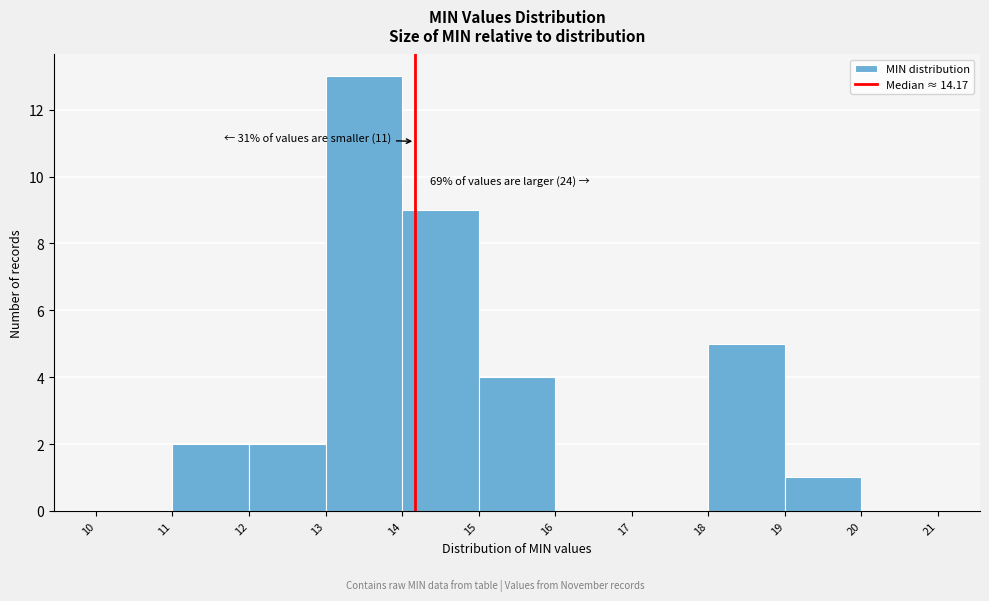

Which range on the x-axis has the tallest bar?

13 to 14